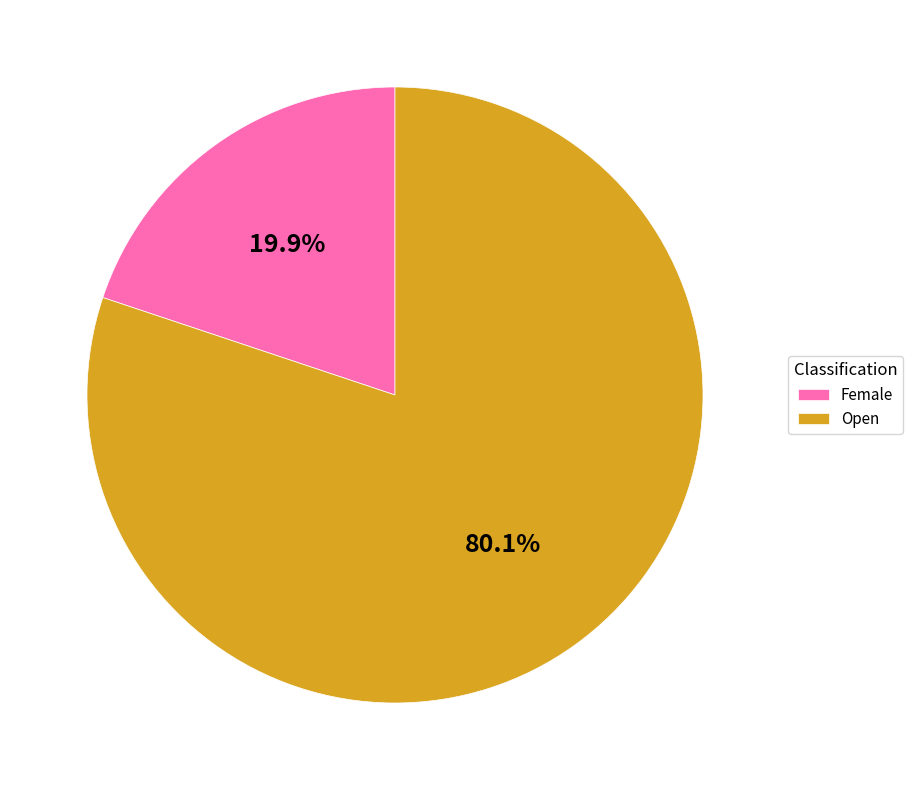

What is the ratio of the value at Female to the value at Open?

0.2